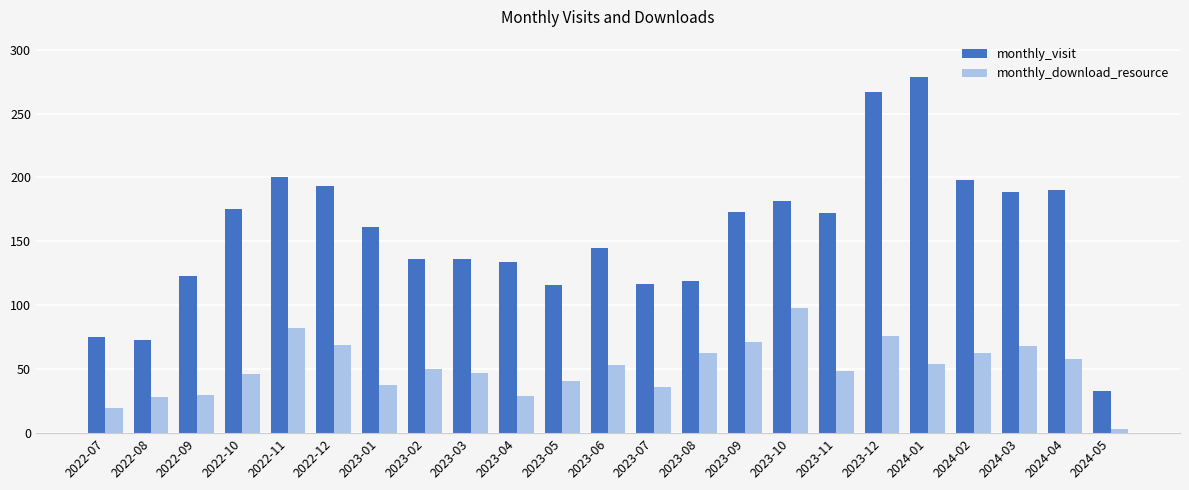

Which category has the highest value across all series?

2024-01